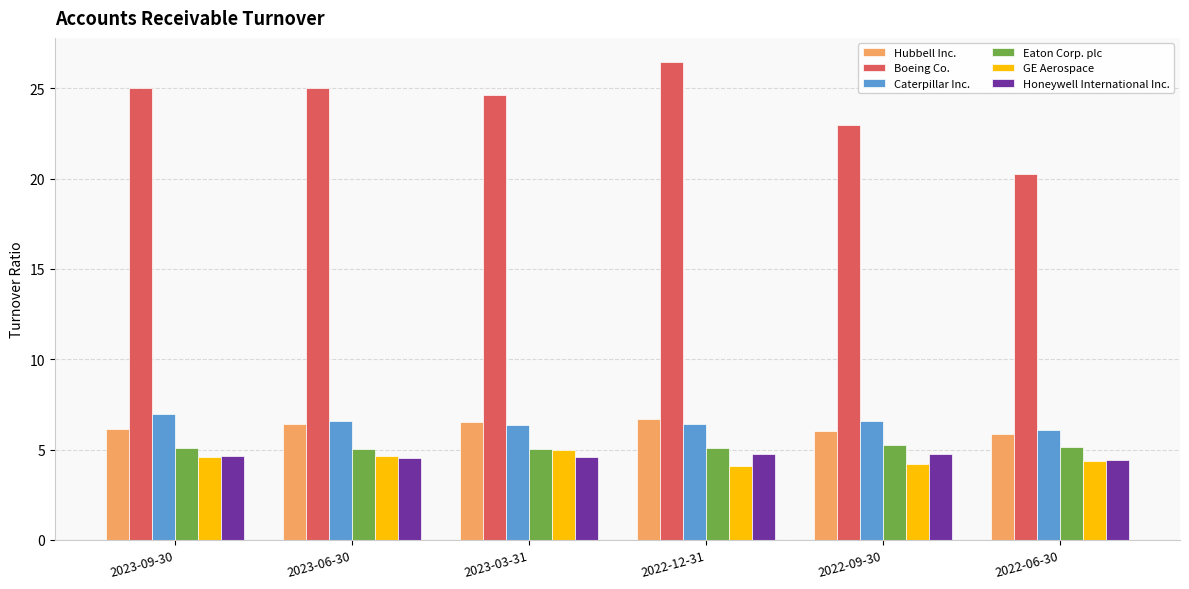

Where does the Boeing Co. series first go above 24?

2023-09-30